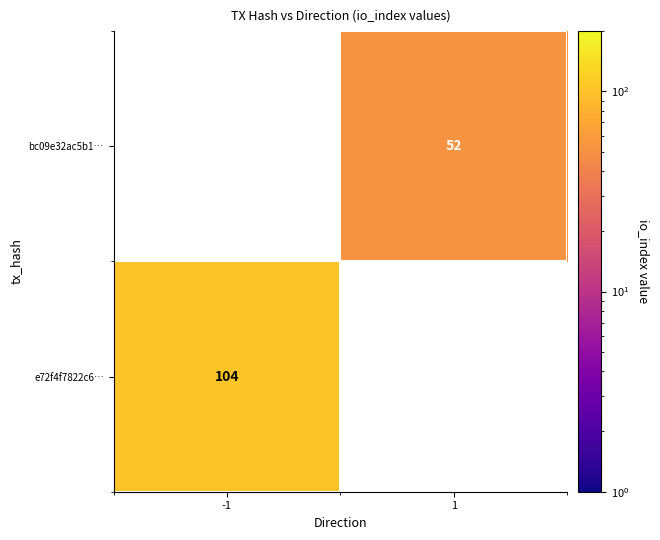

Count the number of data series in this chart.

2